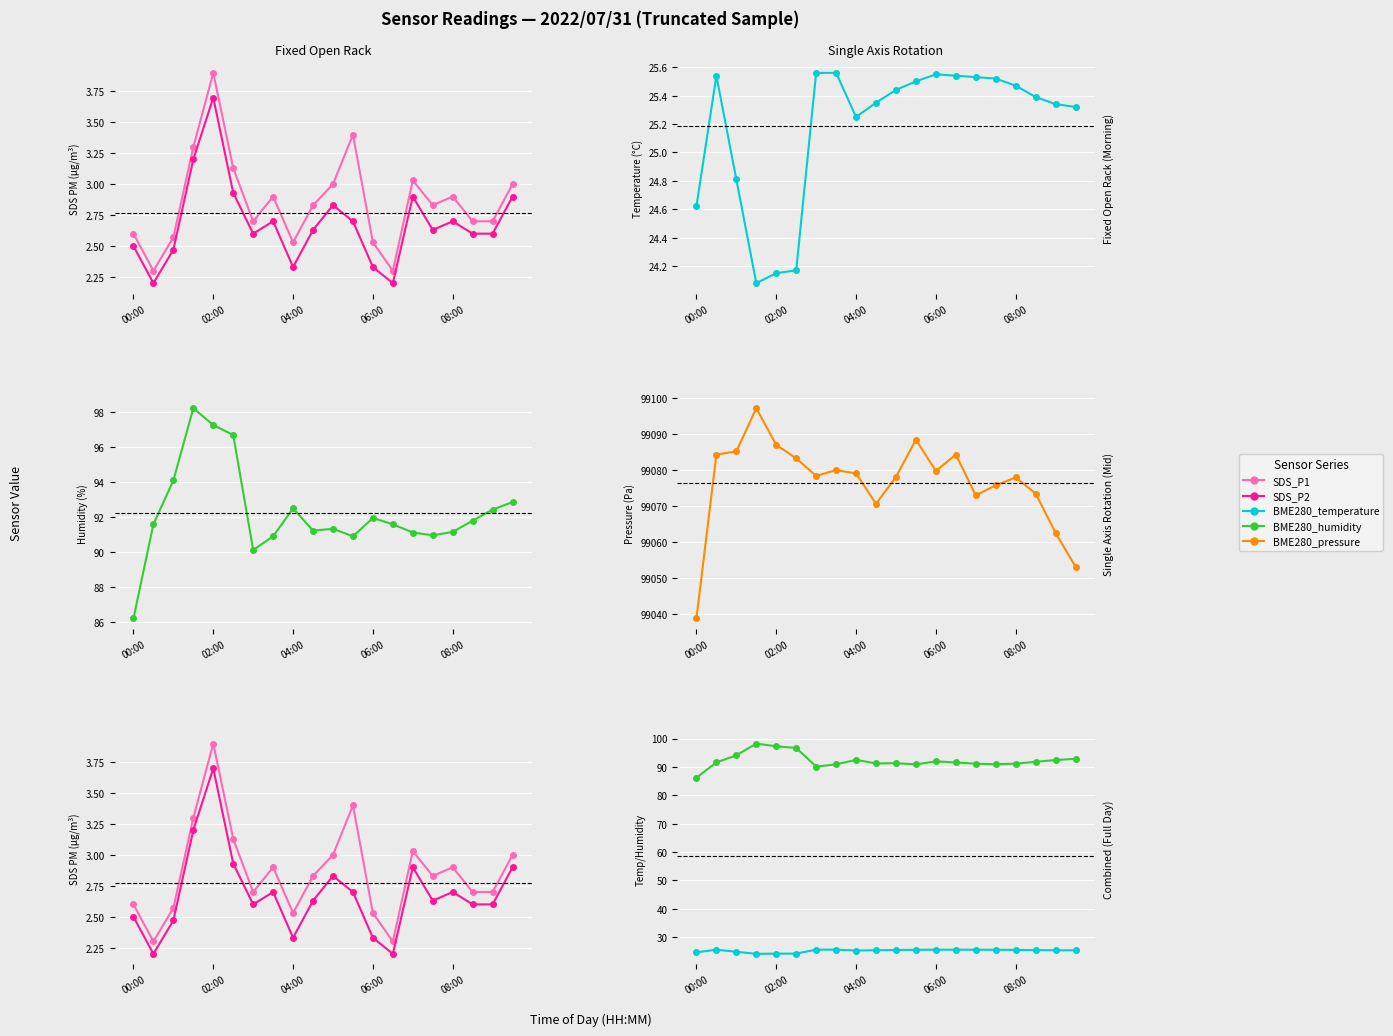

The SDS_P1 series shows 1.2 at 06:00. True or false?

False